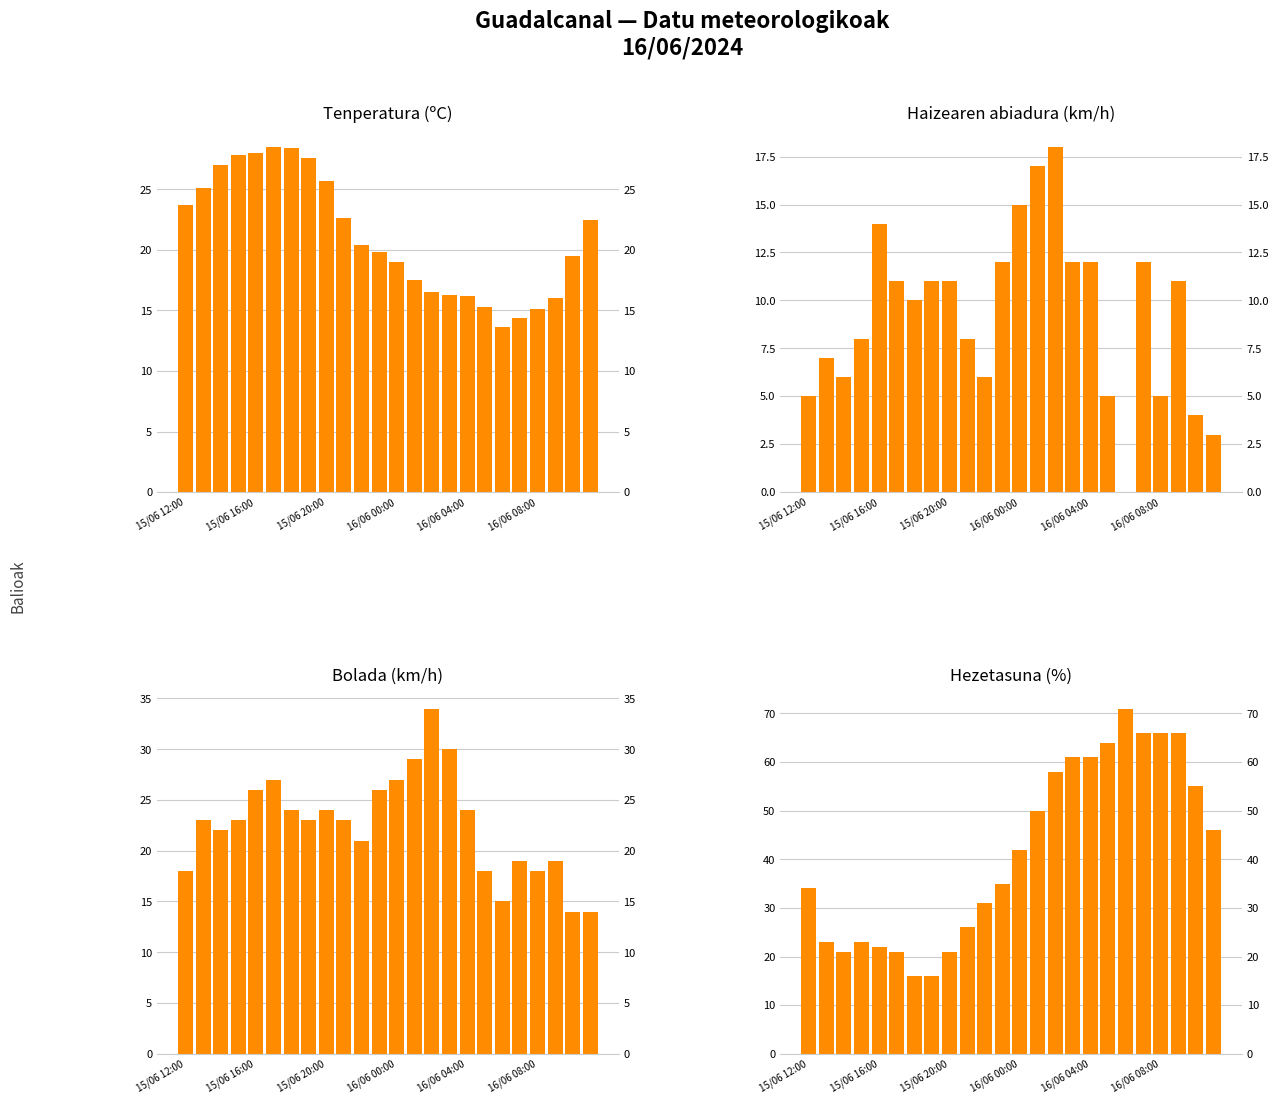

Reading left to right, transcribe all the data shown in this chart.

Tenperatura (ºC): 23.7	25.1	27.0	27.8	28.0	28.5	28.4	27.6	25.7	22.6	20.4	19.8	19.0	17.5	16.5	16.3	16.2	15.3	13.6	14.4	15.1	16.0	19.5	22.5
Haizearen abiadura (km/h): 5.0	7.0	6.0	8.0	14.0	11.0	10.0	11.0	11.0	8.0	6.0	12.0	15.0	17.0	18.0	12.0	12.0	5.0	0.0	12.0	5.0	11.0	4.0	3.0
Bolada (km/h): 18.0	23.0	22.0	23.0	26.0	27.0	24.0	23.0	24.0	23.0	21.0	26.0	27.0	29.0	34.0	30.0	24.0	18.0	15.0	19.0	18.0	19.0	14.0	14.0
Hezetasuna (%): 34.0	23.0	21.0	23.0	22.0	21.0	16.0	16.0	21.0	26.0	31.0	35.0	42.0	50.0	58.0	61.0	61.0	64.0	71.0	66.0	66.0	66.0	55.0	46.0